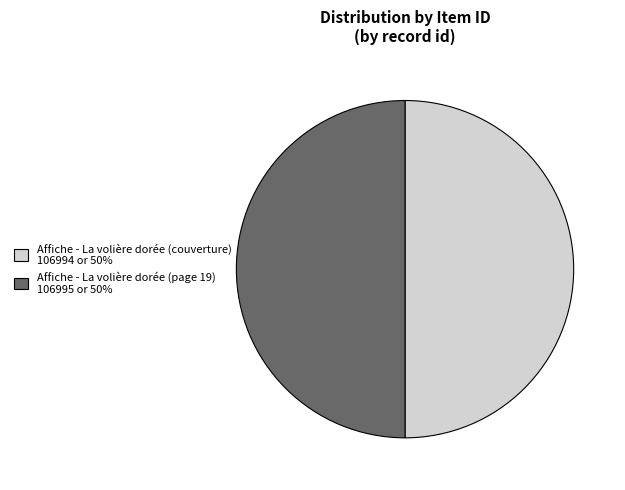

The Affiche - La volière dorée (page 19) slice represents 44% of the pie. True or false?

False